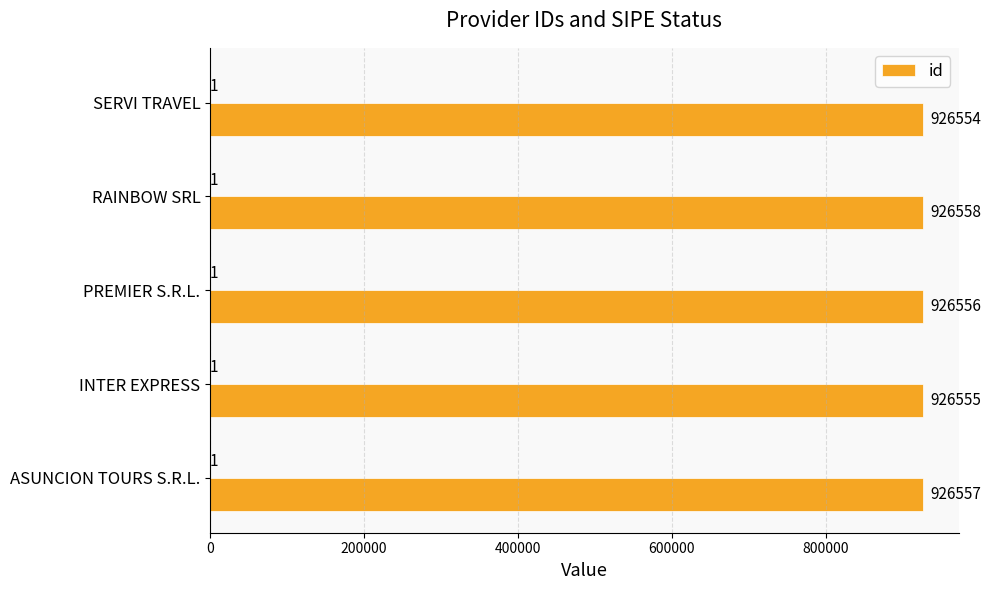

What value does the id series have at SERVI TRAVEL?

926554